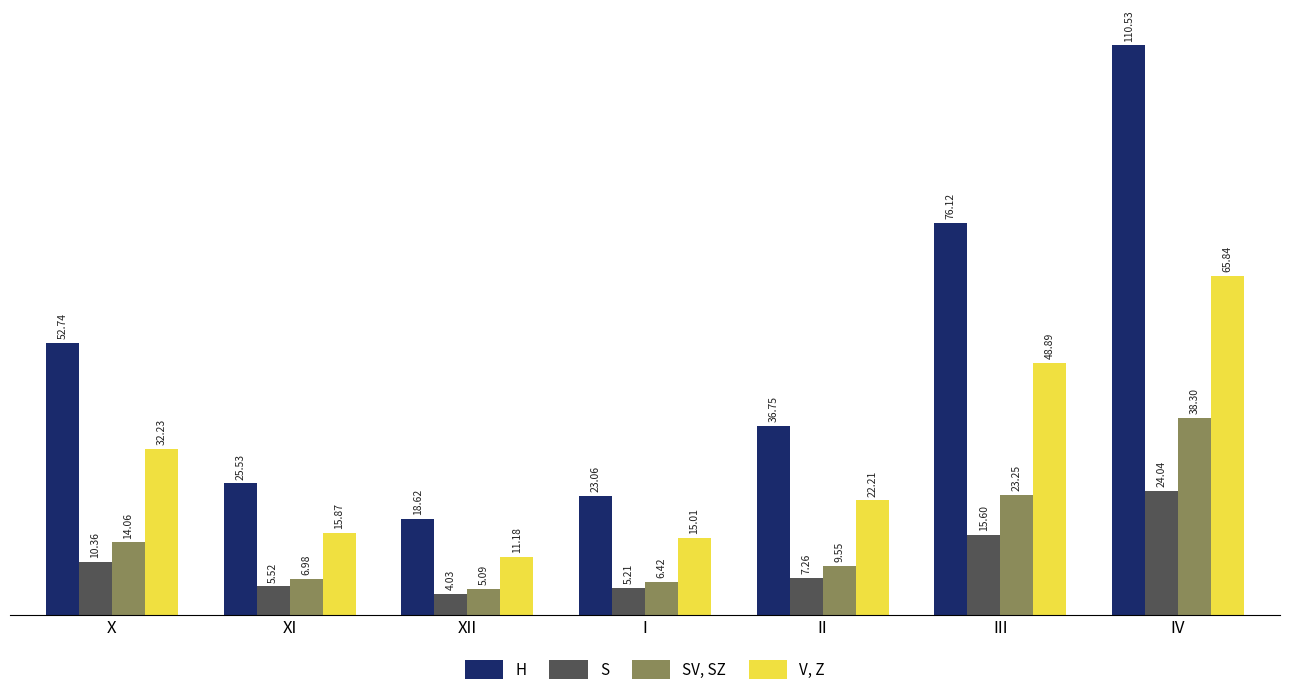

What are all the series names shown in the legend?

H, S, SV, SZ, V, Z